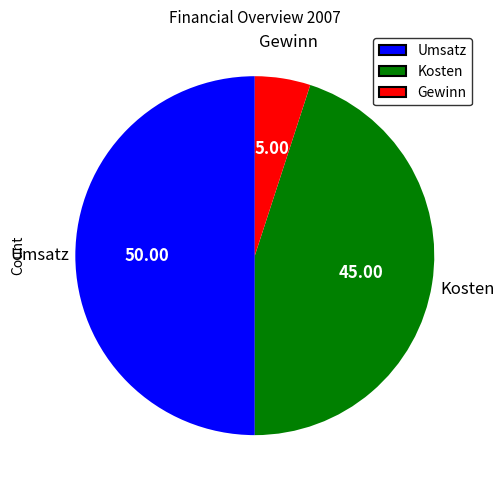

Does Kosten represent more than half of the total?

No